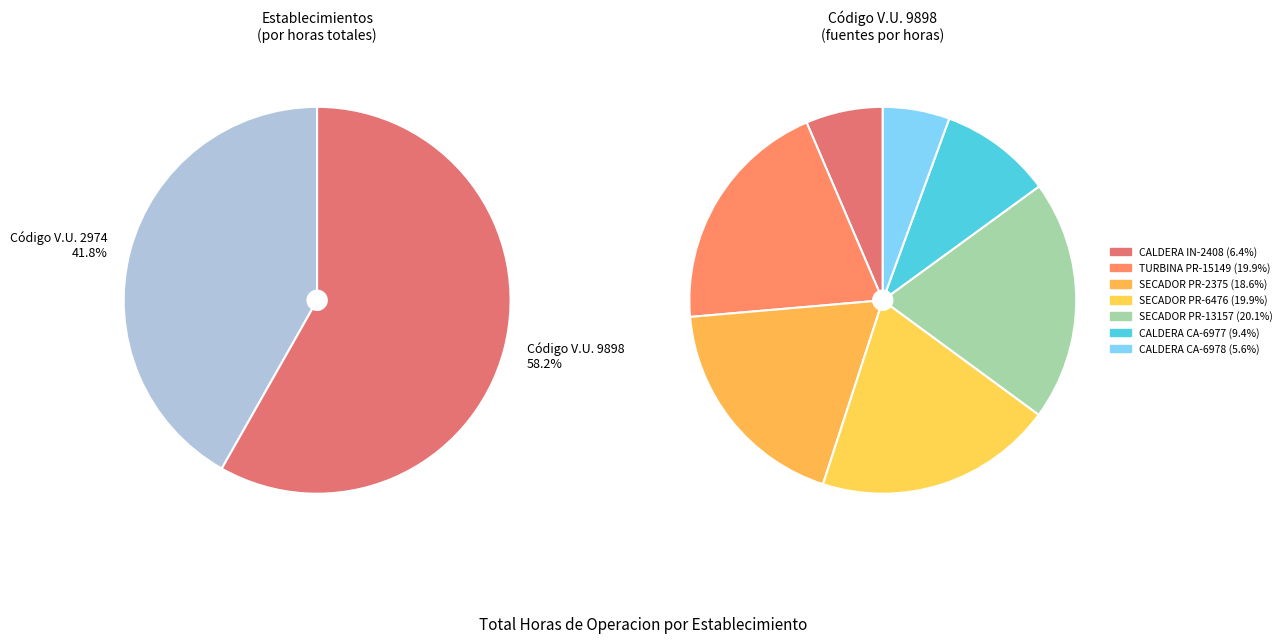

The SECADOR DE PAPEL PR-6476 slice represents 6% of the pie. True or false?

False